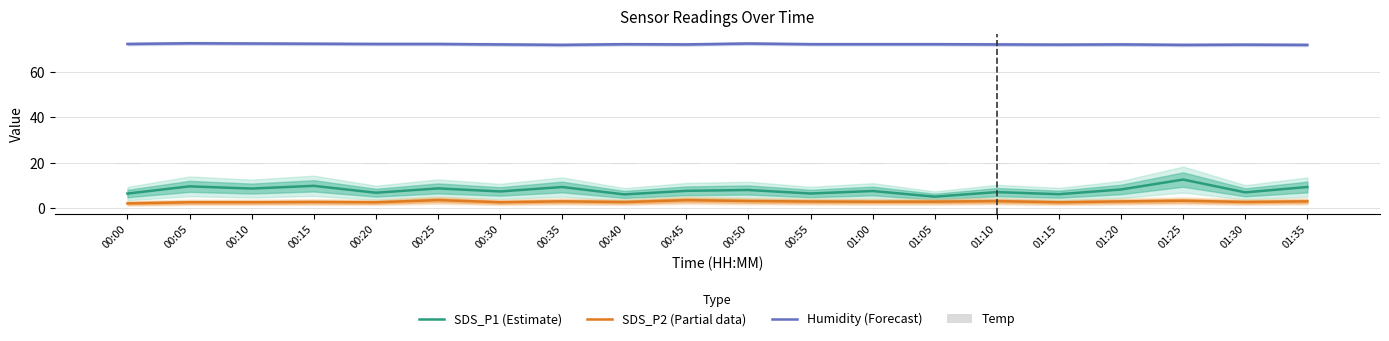

Which series has the largest range (max minus min)?

SDS_P1 (Estimate)